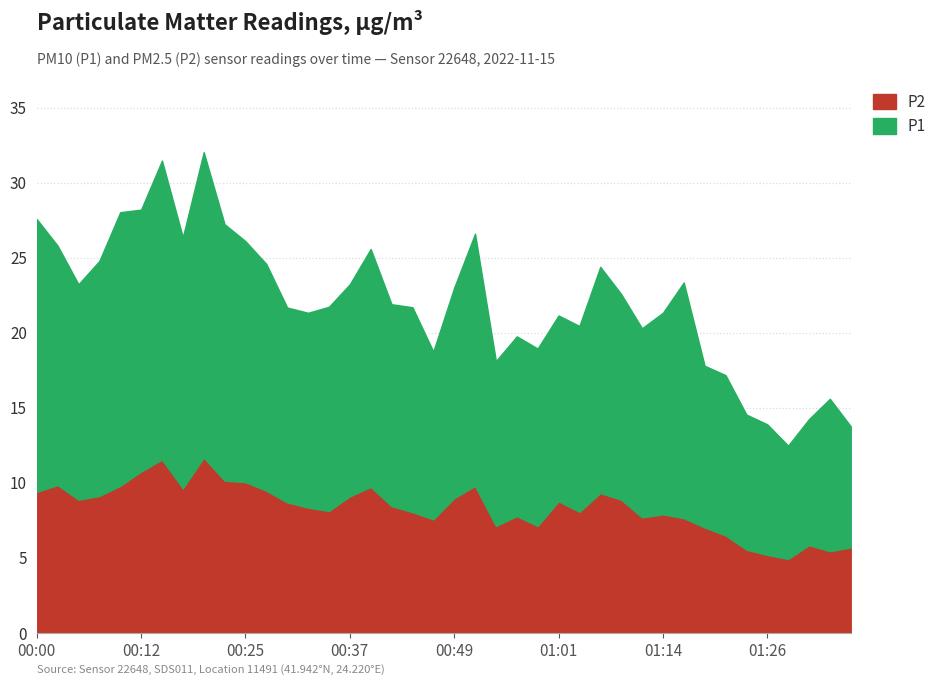

In P2, how many points are higher than both neighbors (excluding endpoints)?

10